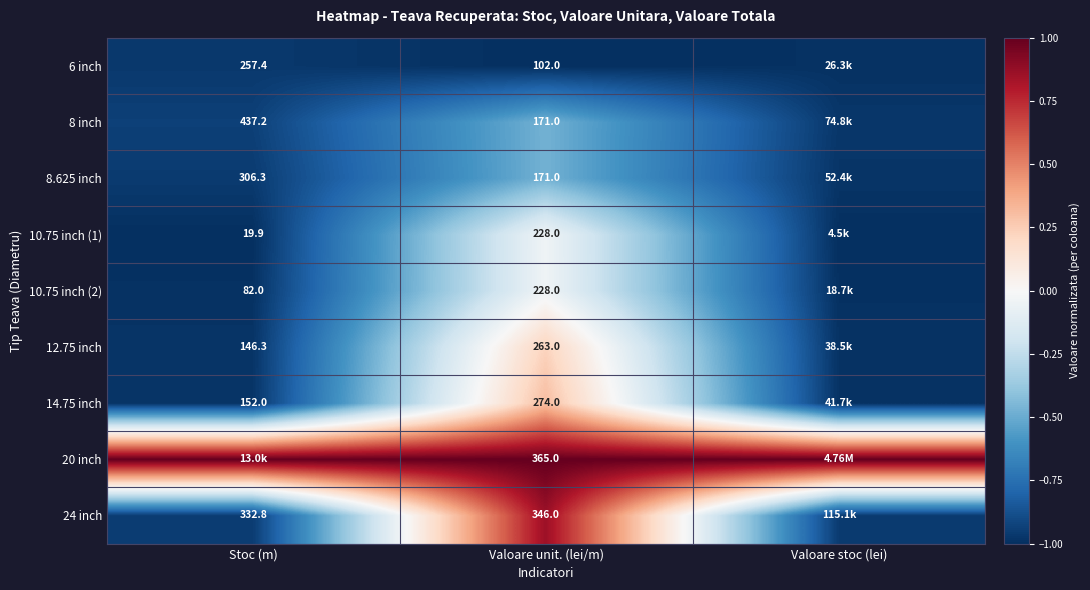

True or false: 24 inch has a value of -1.2 at Stoc (m).

False